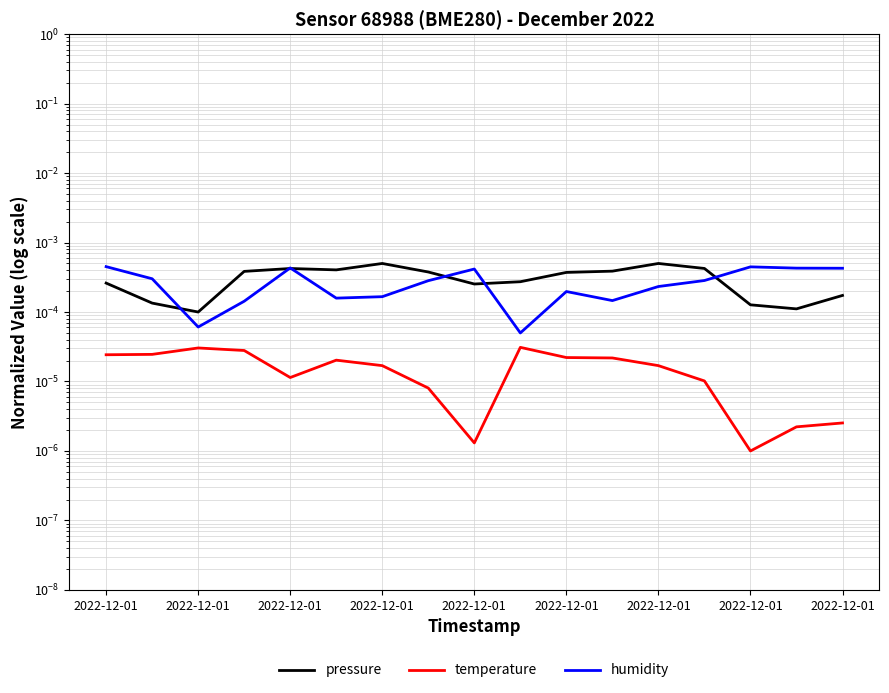

What is the label of the 14th point from the right?

2022-12-01